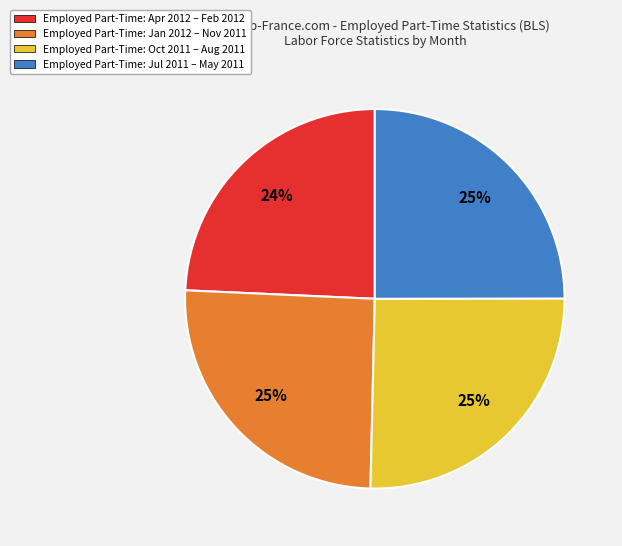

The Employed Part-Time: Apr 2012 – Feb 2012 slice represents 31% of the pie. True or false?

False